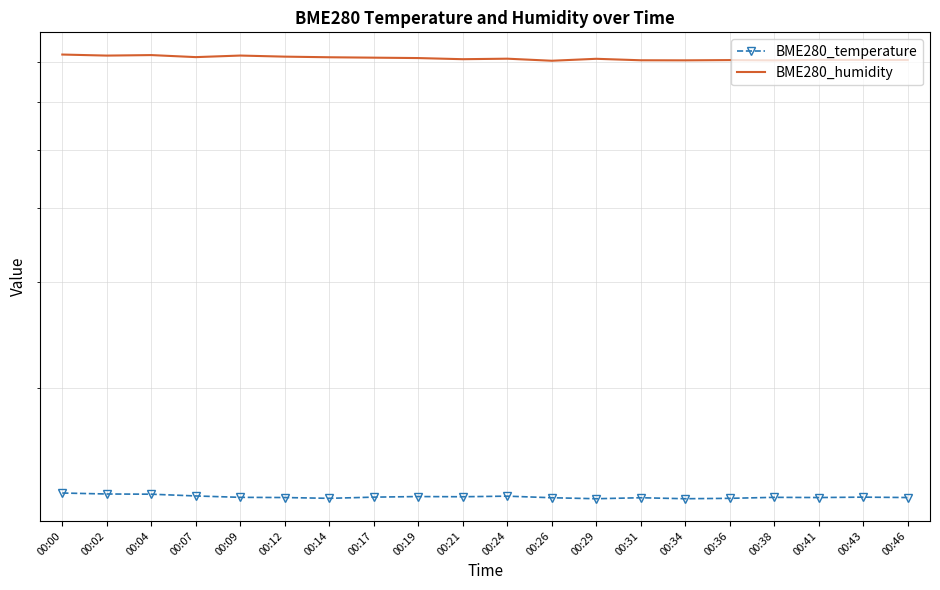

What is the value of the BME280_temperature point at the 4th from the left?

13.2